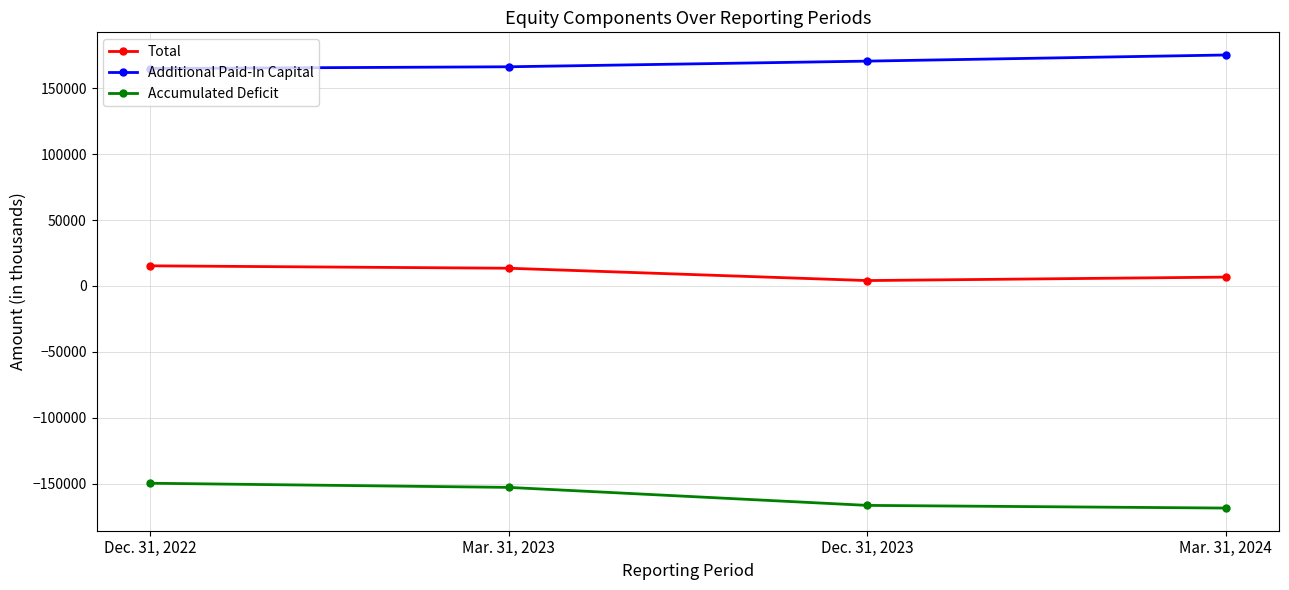

At which category does Total reach its first local valley?

Dec. 31, 2023